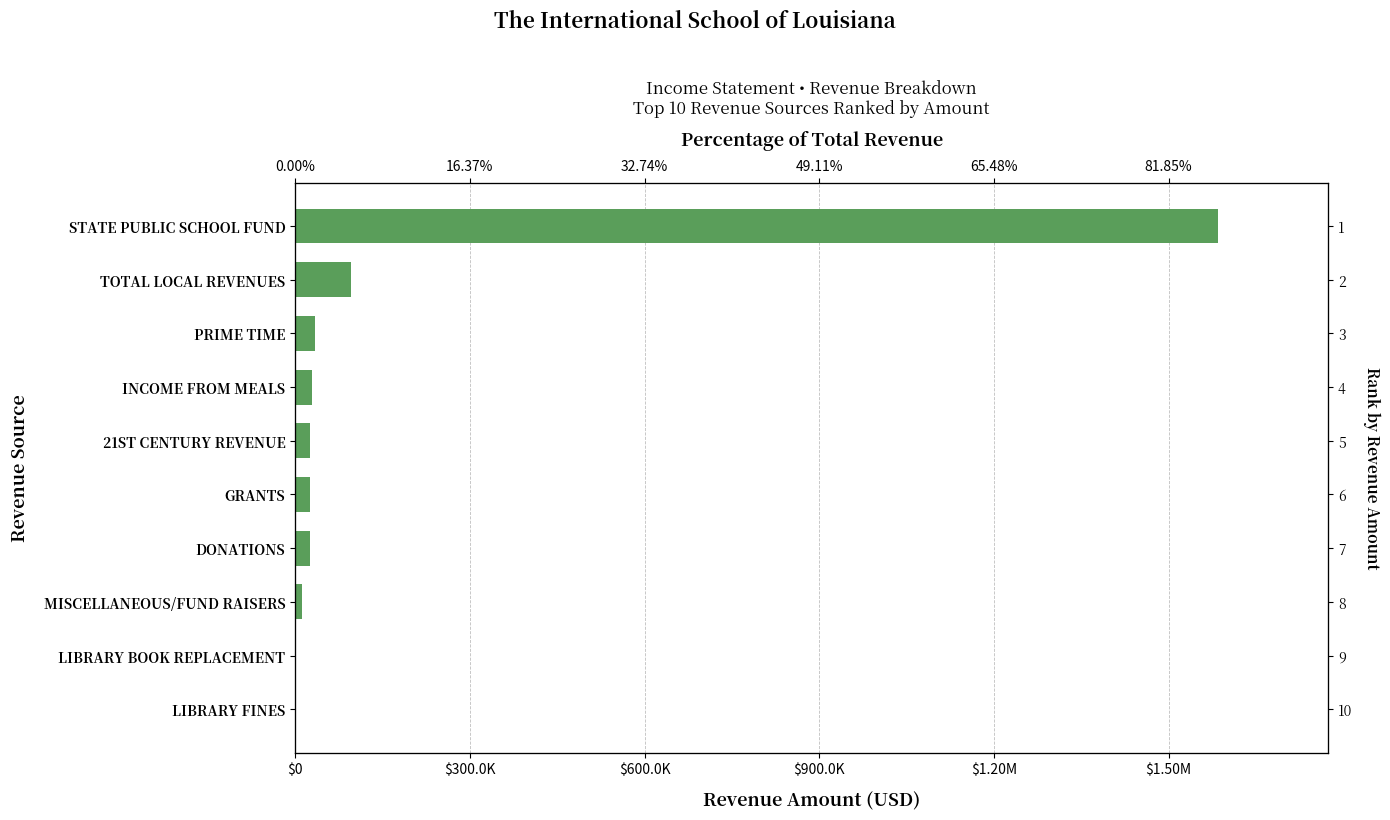

Count the number of values greater than 26363.

5